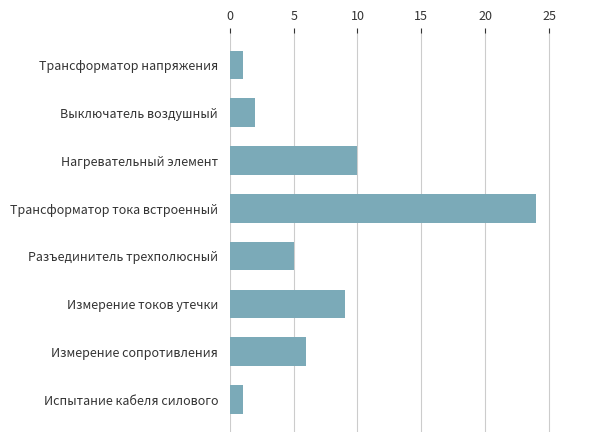

What is the change in value from Трансформатор напряжения to Выключатель воздушный?

+1